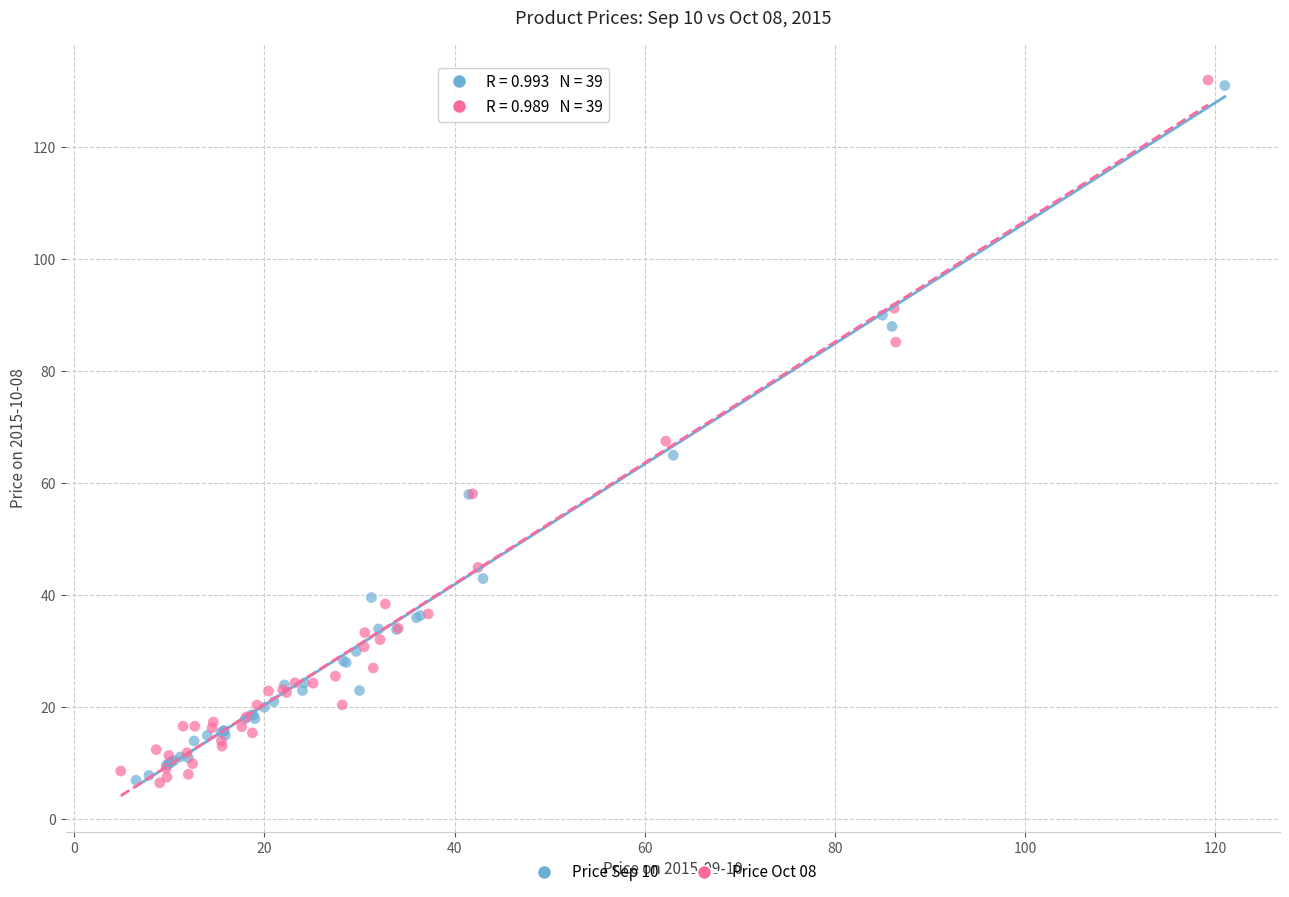

What are all the series names shown in the legend?

Price Sep 10, Price Oct 08